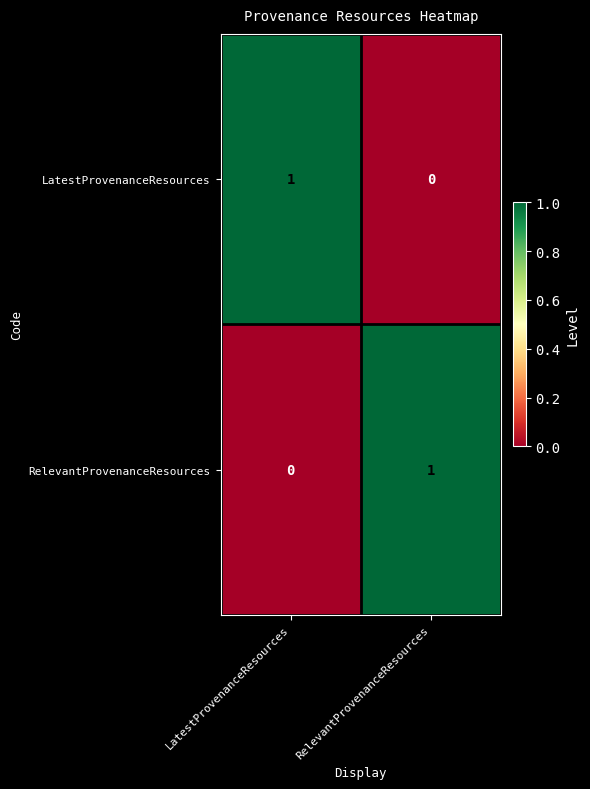

Rank the series at RelevantProvenanceResources from highest to lowest value.

RelevantProvenanceResources, LatestProvenanceResources